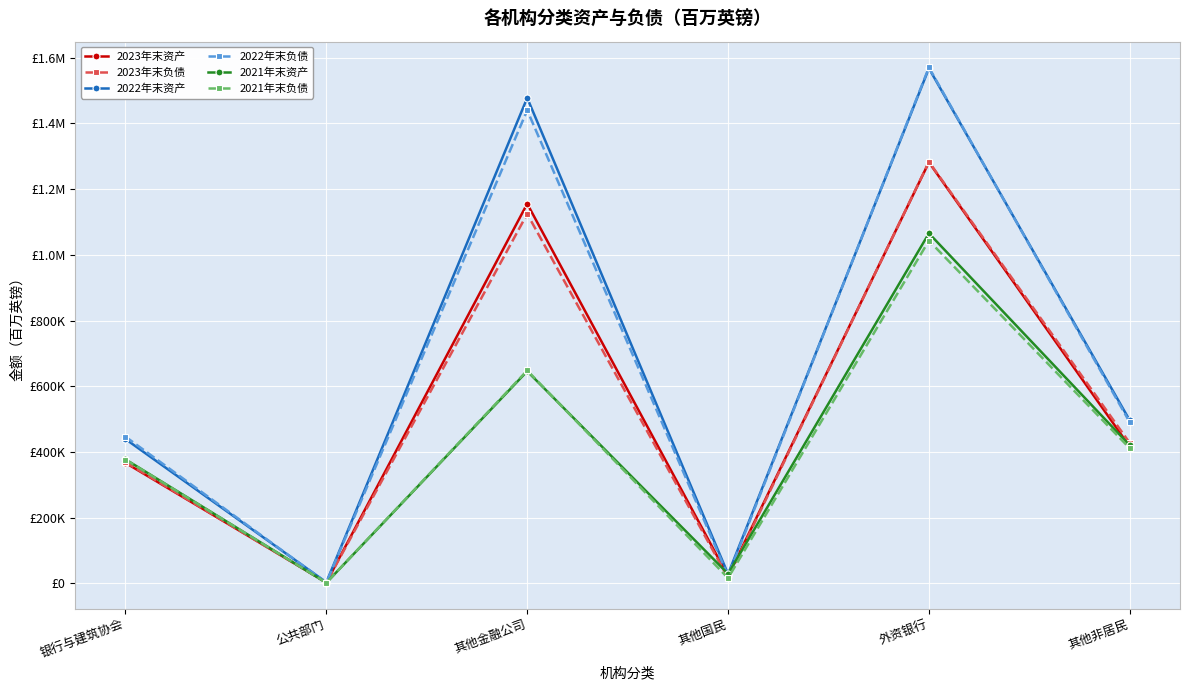

What are all the series names shown in the legend?

2023年末资产, 2023年末负债, 2022年末资产, 2022年末负债, 2021年末资产, 2021年末负债